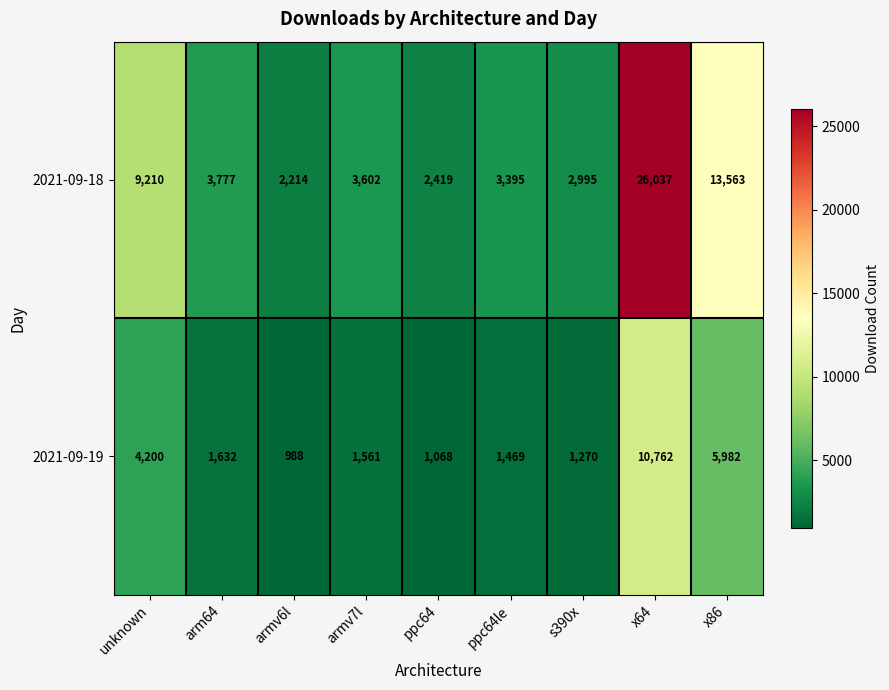

What is the spread (max minus min) of values at x86?

7581